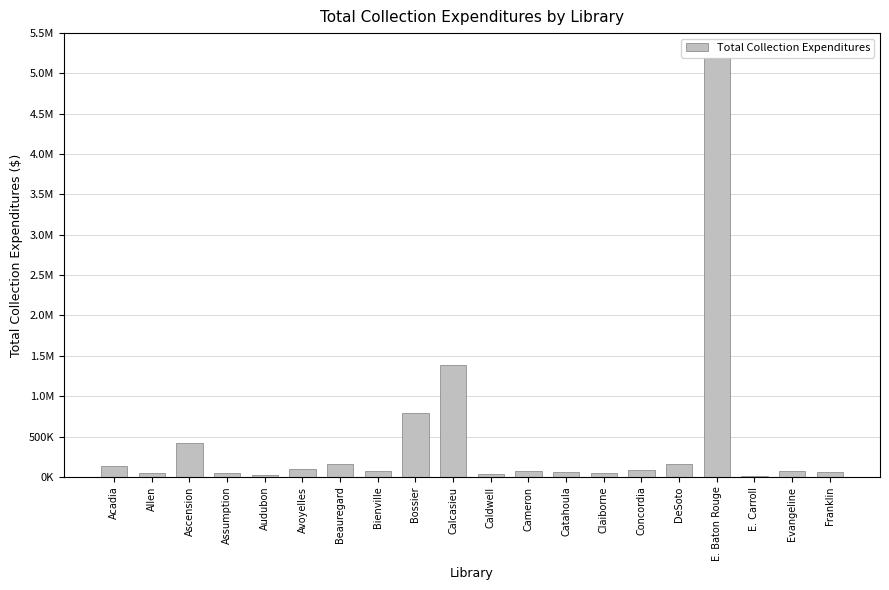

What is the change in value from Concordia to Evangeline?

-16083